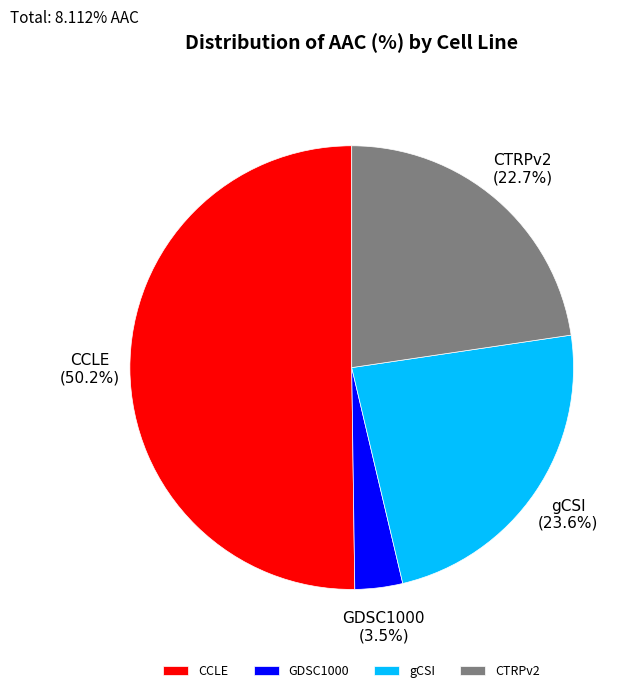

Is it true that gCSI is 37% of the pie?

False